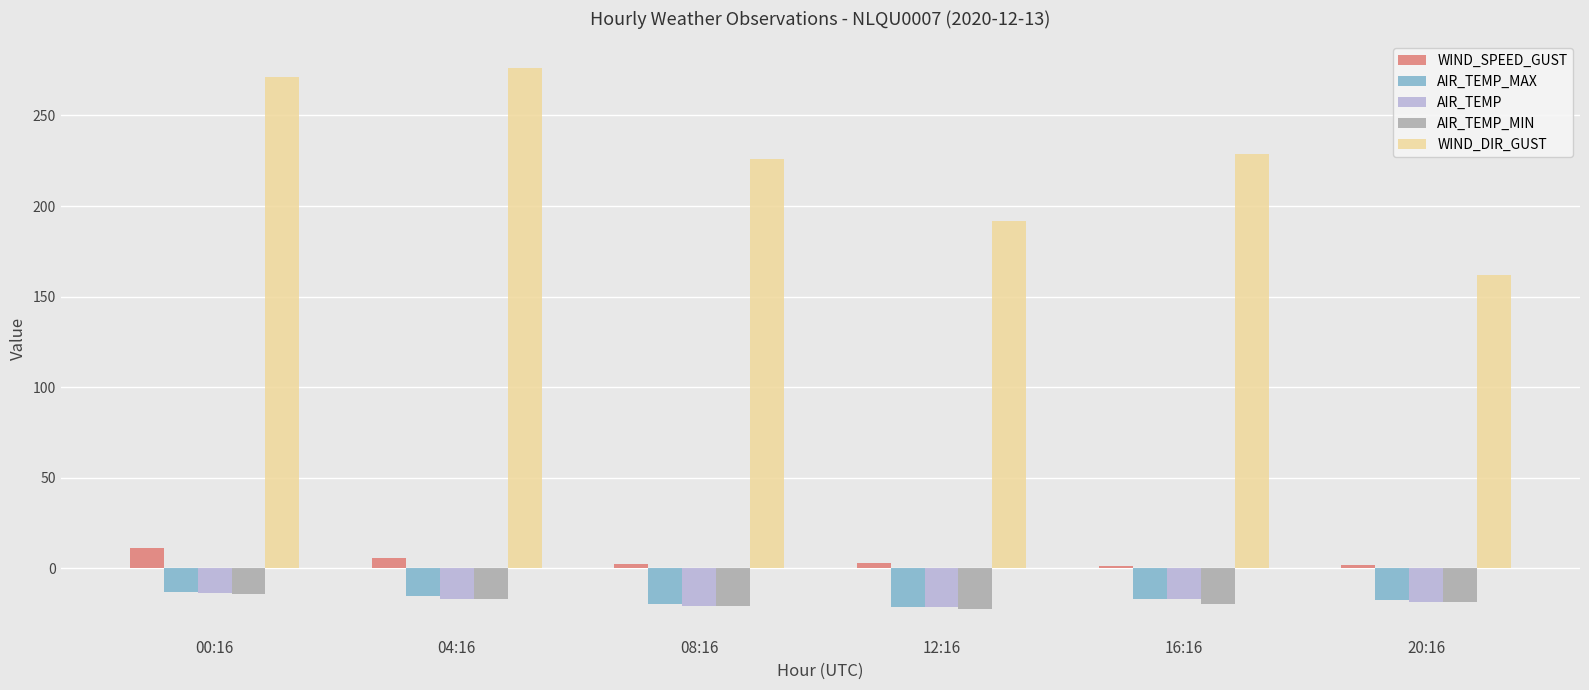

What position from the left is 20:16?

6